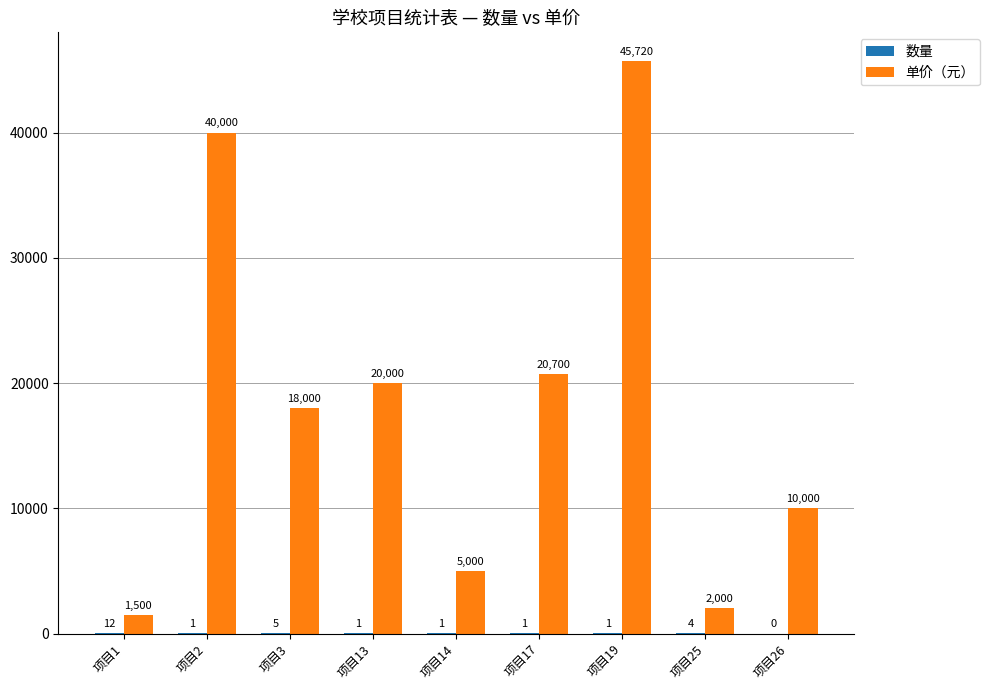

Count the number of data series in this chart.

2